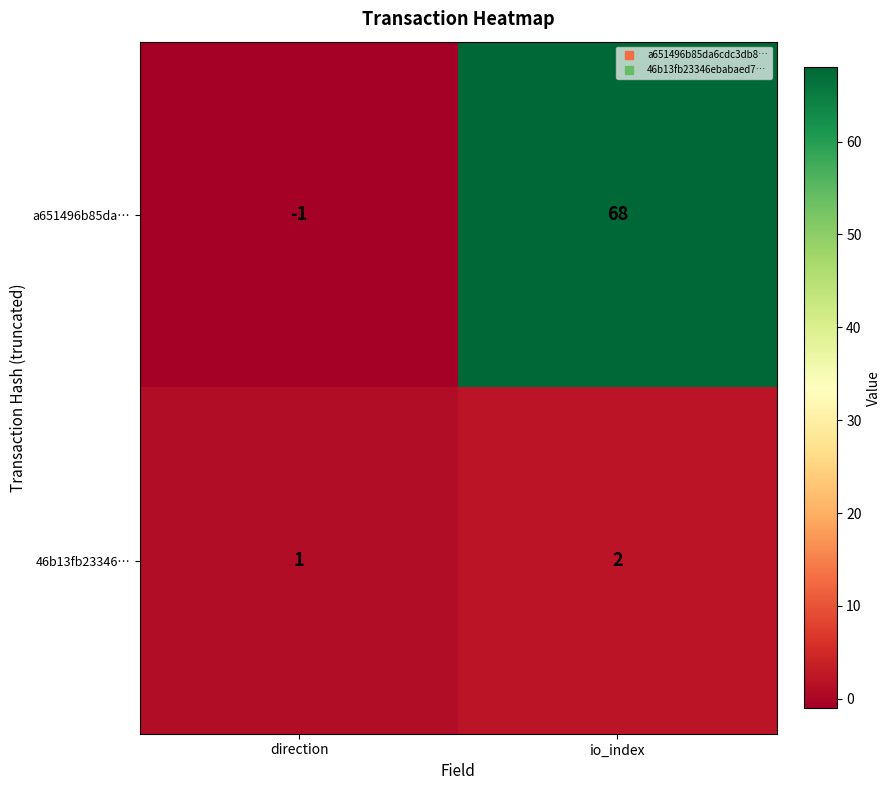

Between direction and io_index, which series saw the biggest shift?

a651496b85da…